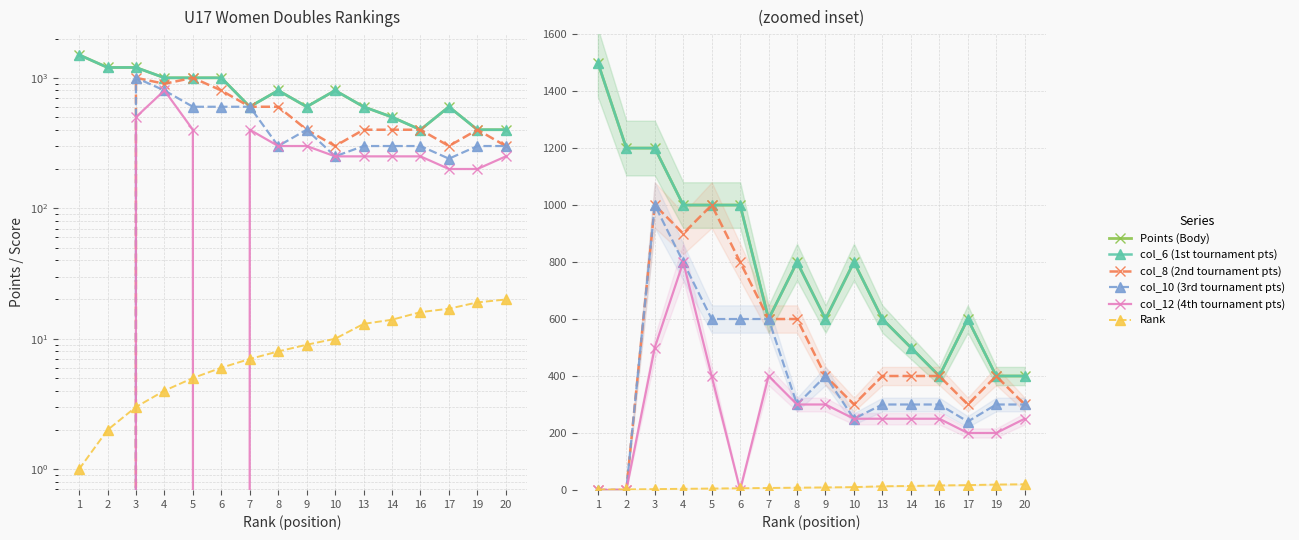

What is the total value across all series at 17?

1957